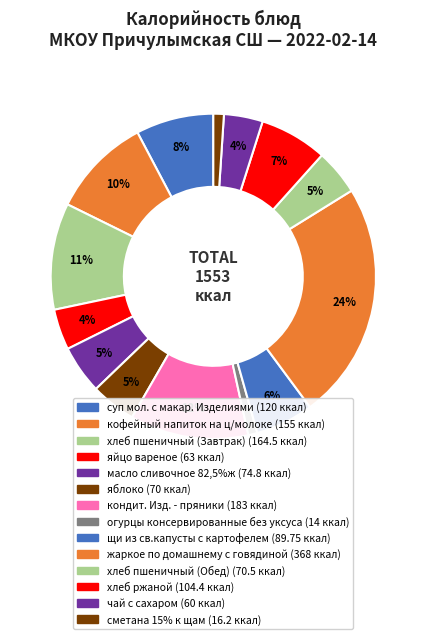

What percentage do яйцо вареное and хлеб пшеничный (Обед) together represent?

8.6%